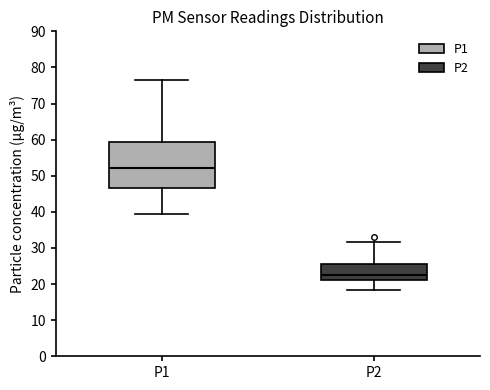

Which box is the tallest, from its lower edge to its upper edge?

P1